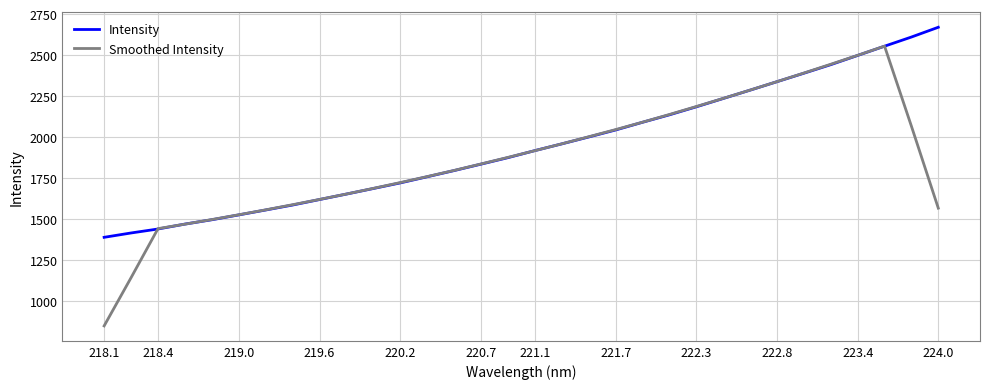

Which series has the largest range (max minus min)?

Smoothed Intensity